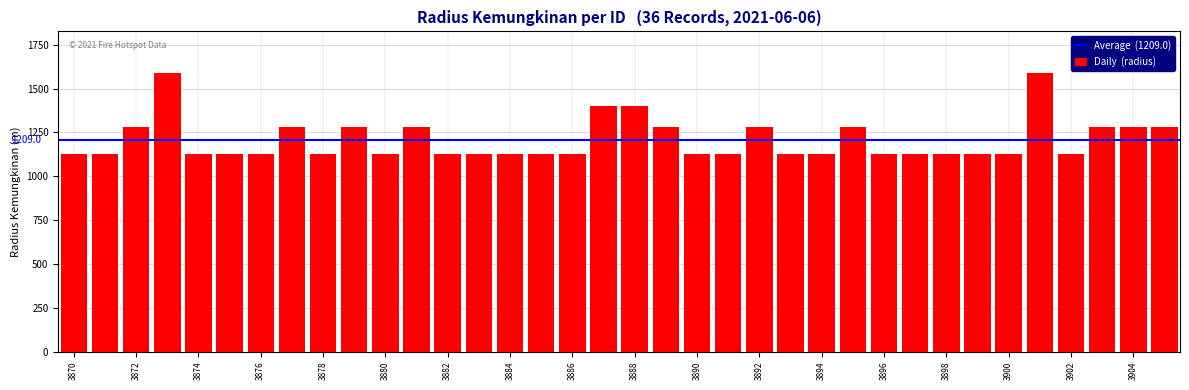

What is the maximum value shown in the chart?

1588